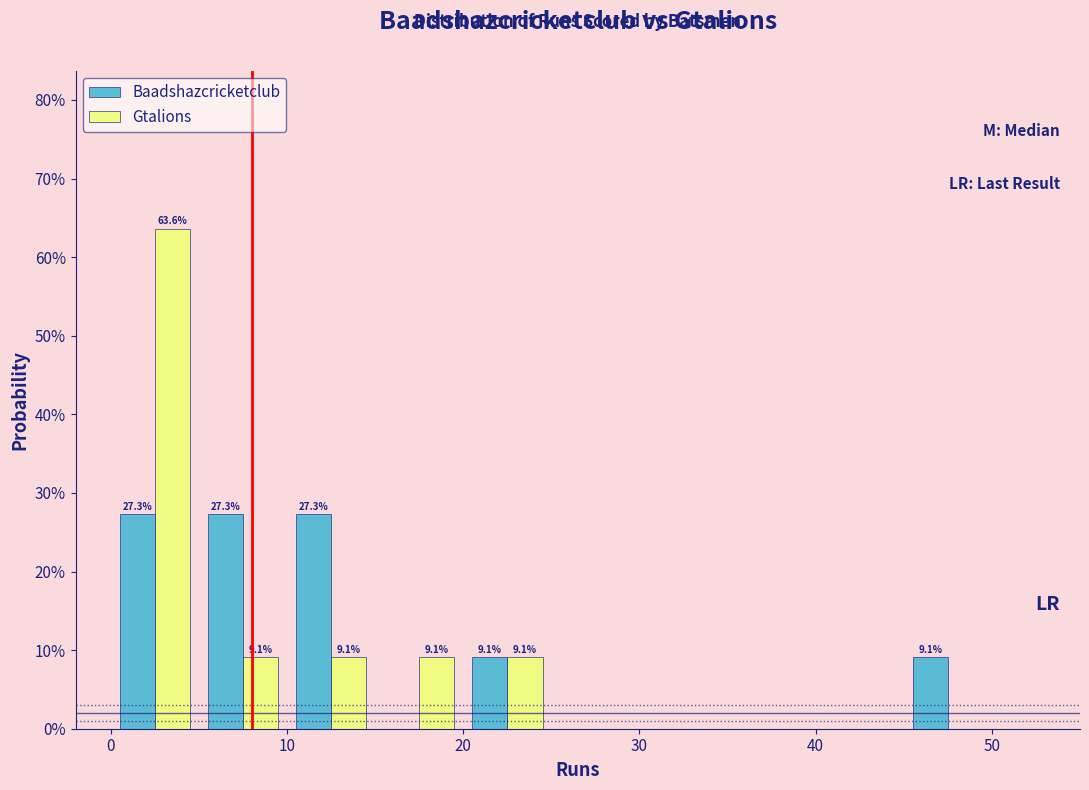

In the Gtalions series, which range on the x-axis has the tallest bar?

0 to 5